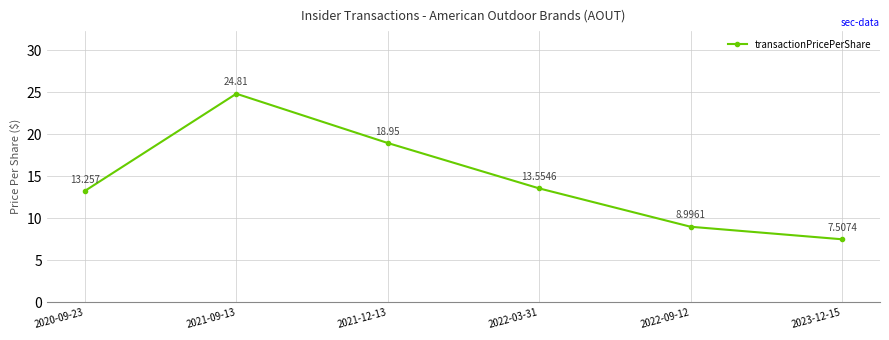

Rank the categories by value from lowest to highest.

2023-12-15, 2022-09-12, 2020-09-23, 2022-03-31, 2021-12-13, 2021-09-13